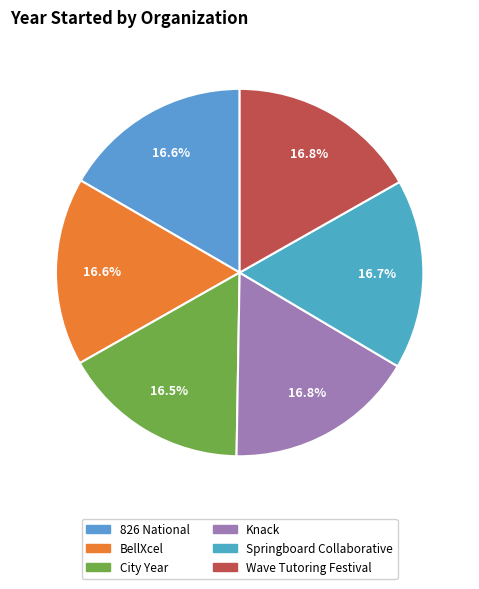

To the nearest percent, what portion does Knack represent?

17%